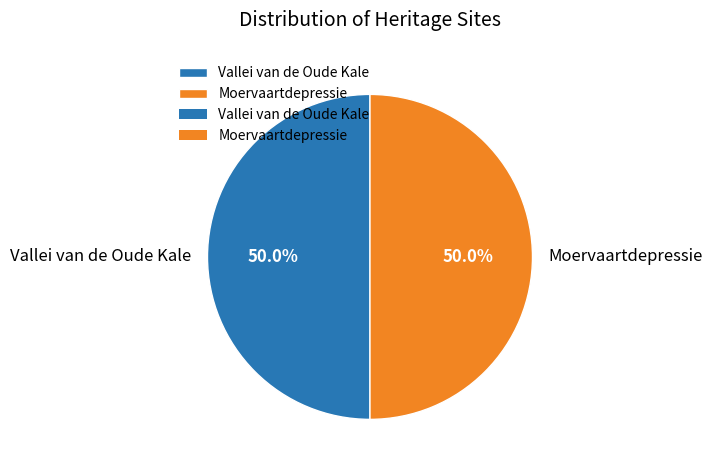

Is the sum of Moervaartdepressie and Vallei van de Oude Kale greater than half?

Yes